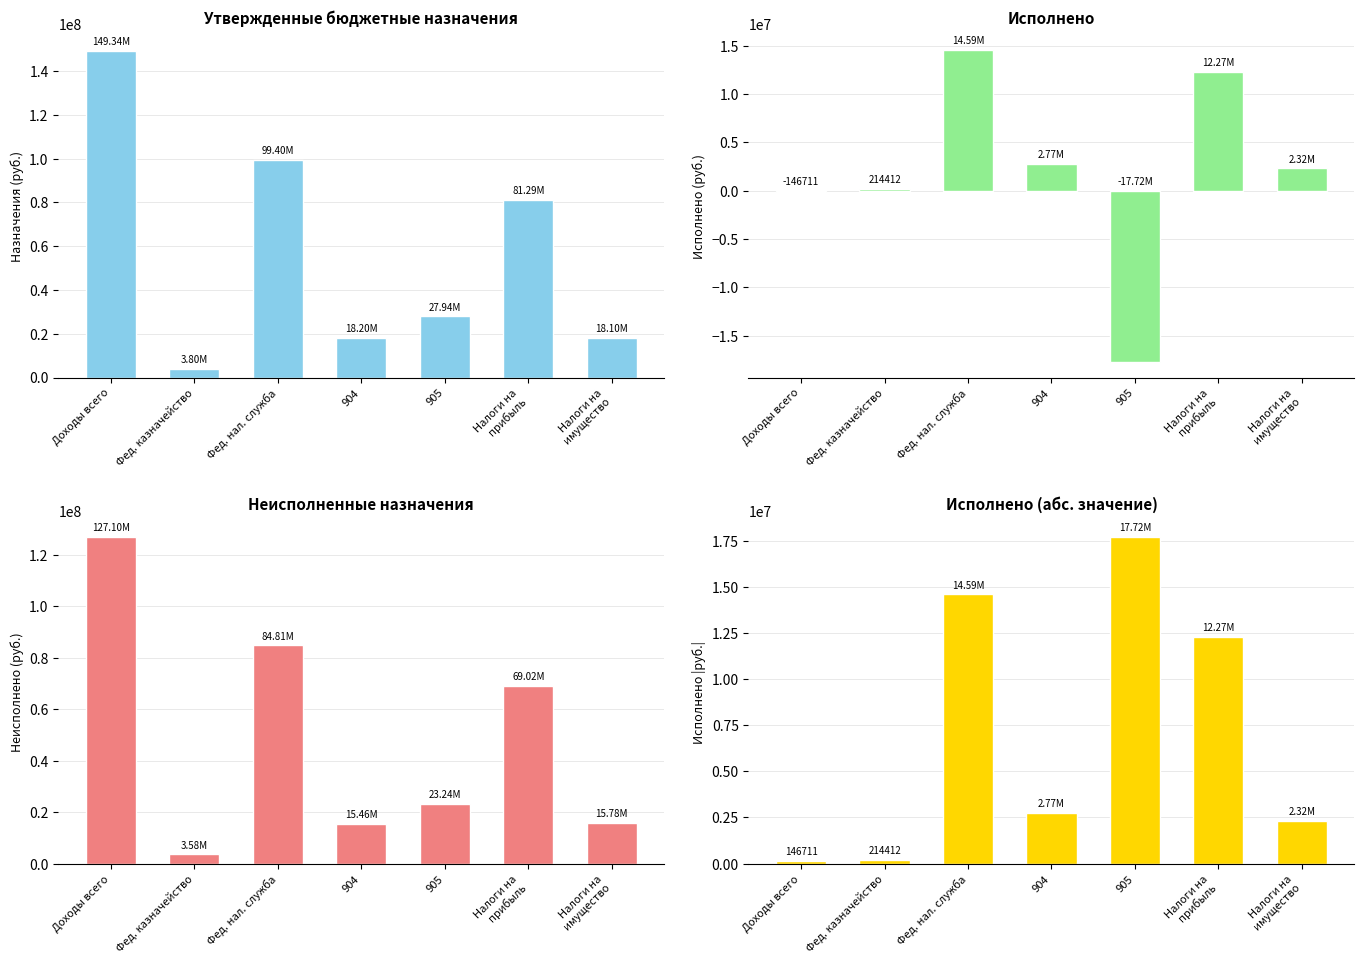

Is it true that Неисполненные назначения equals 116068293.4 at Налоги на
прибыль?

False